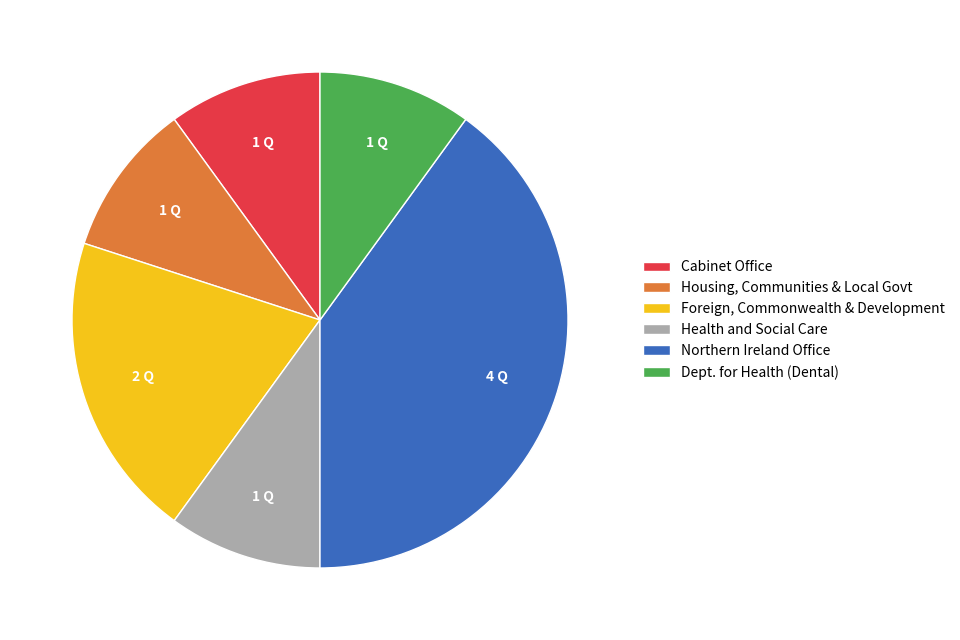

Is it true that Foreign, Commonwealth & Development is 33% of the pie?

False